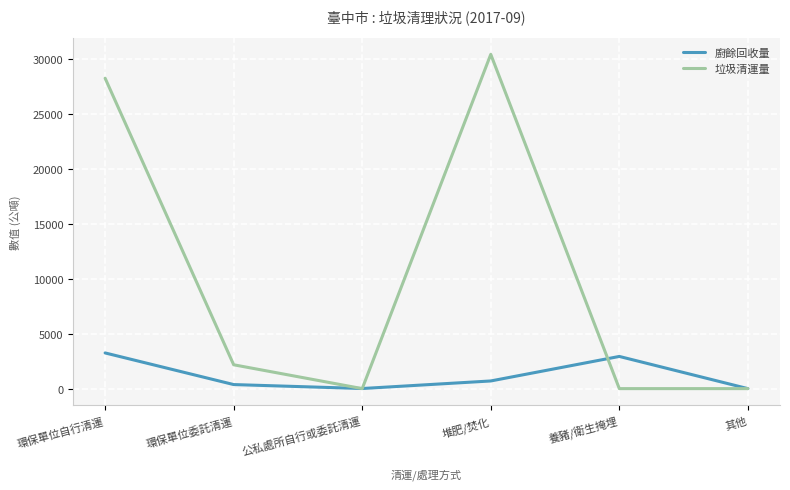

List the series in order of their overall mean, lowest first.

廚餘回收量, 垃圾清運量